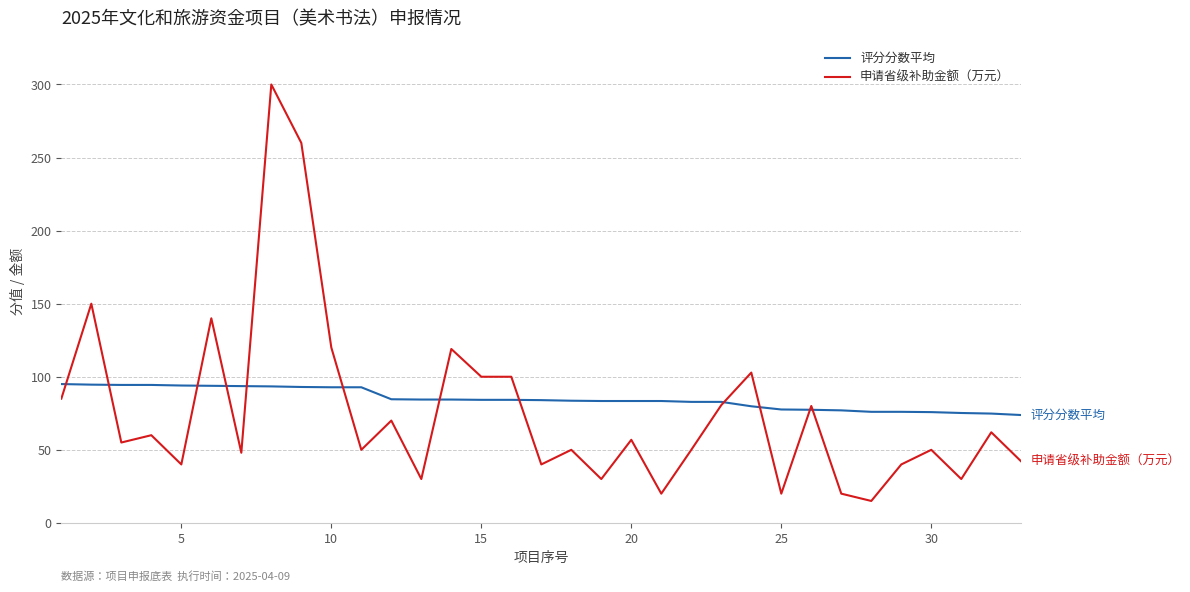

What is the greatest value displayed?

300.0